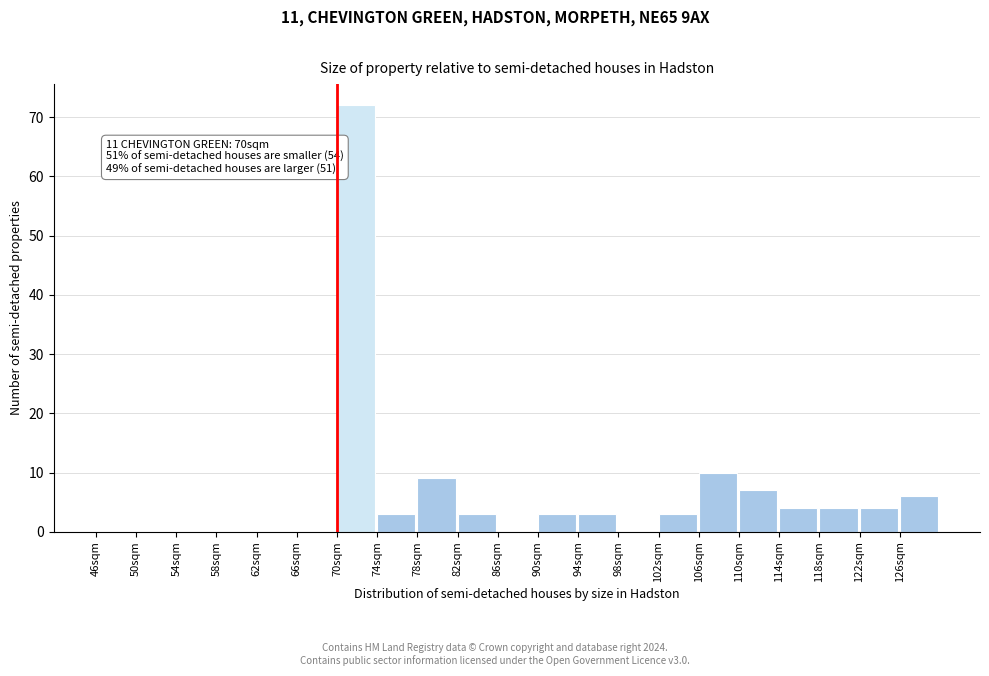

Which range on the x-axis has the tallest bar?

70 to 74